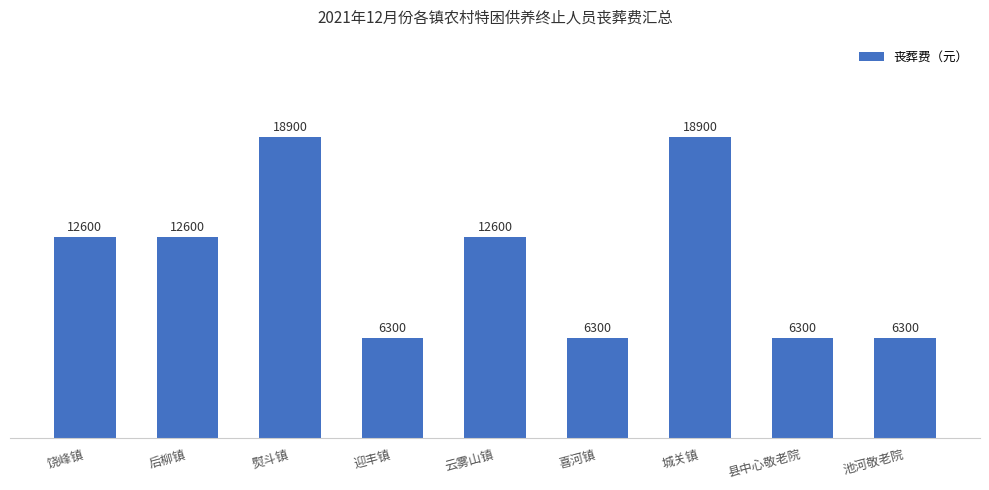

The value at 后柳镇 is 12600. True or false?

True